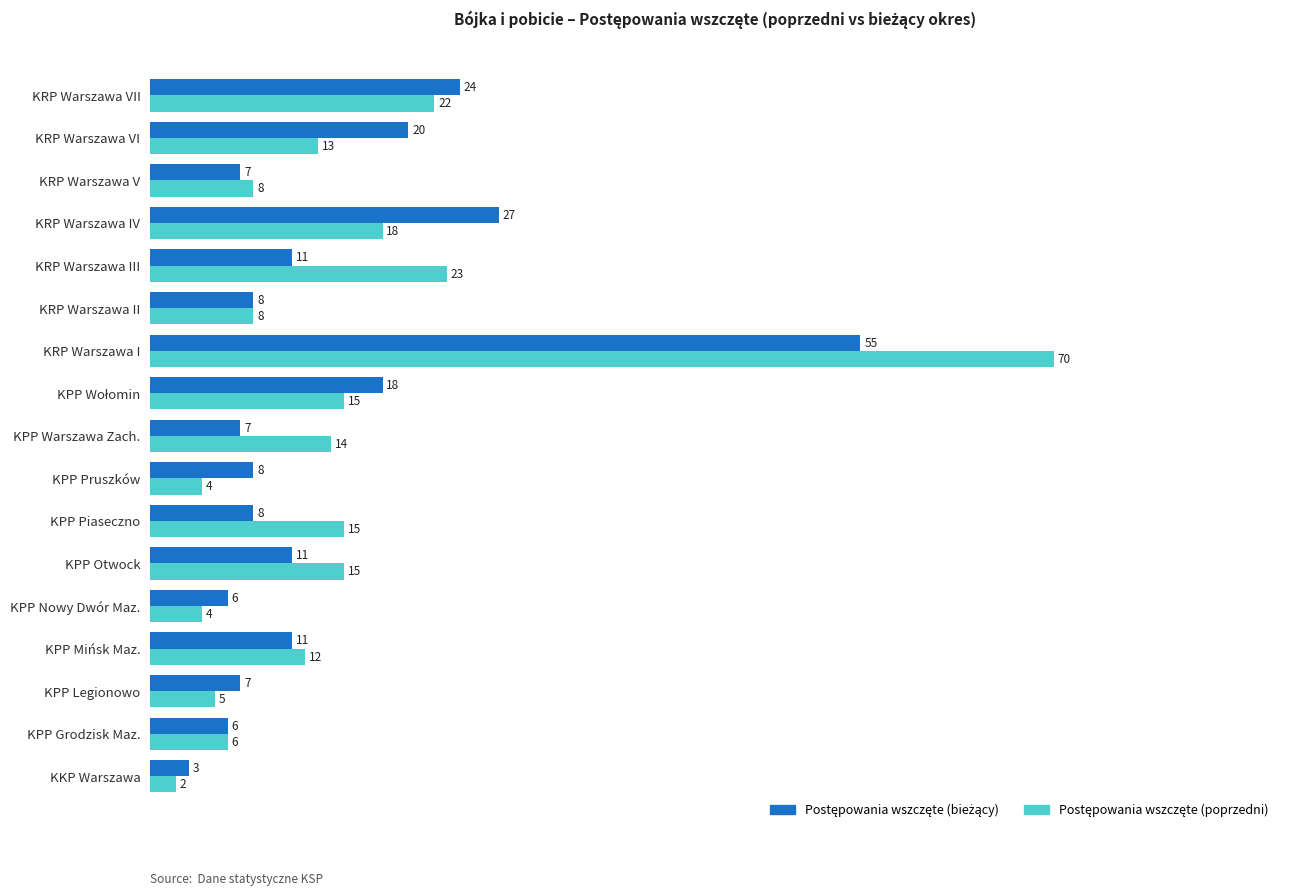

What is the maximum value shown in the chart?

70